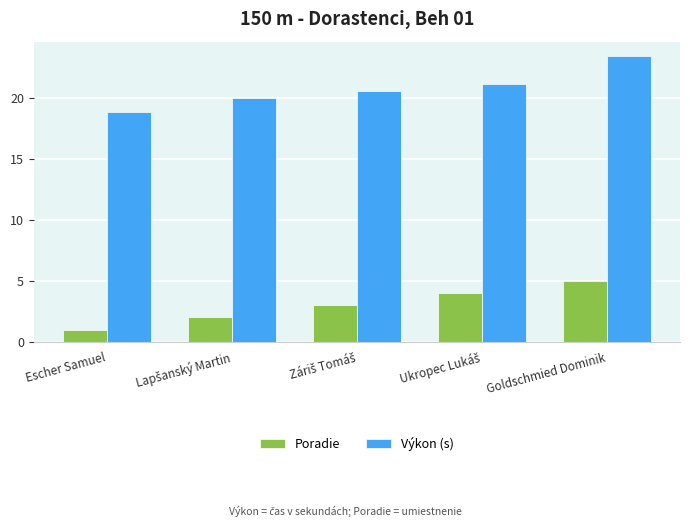

Reading left to right, what are all the values shown in this chart?

Poradie: 1.0	2.0	3.0	4.0	5.0
Výkon (s): 18.9	20.0	20.6	21.1	23.4